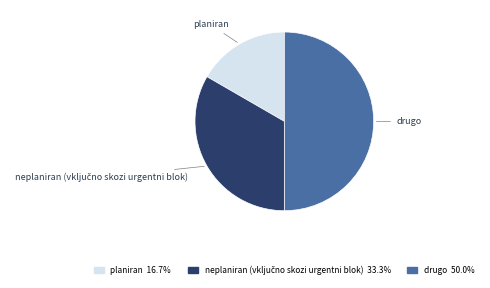

Does planiran represent more than half of the total?

No